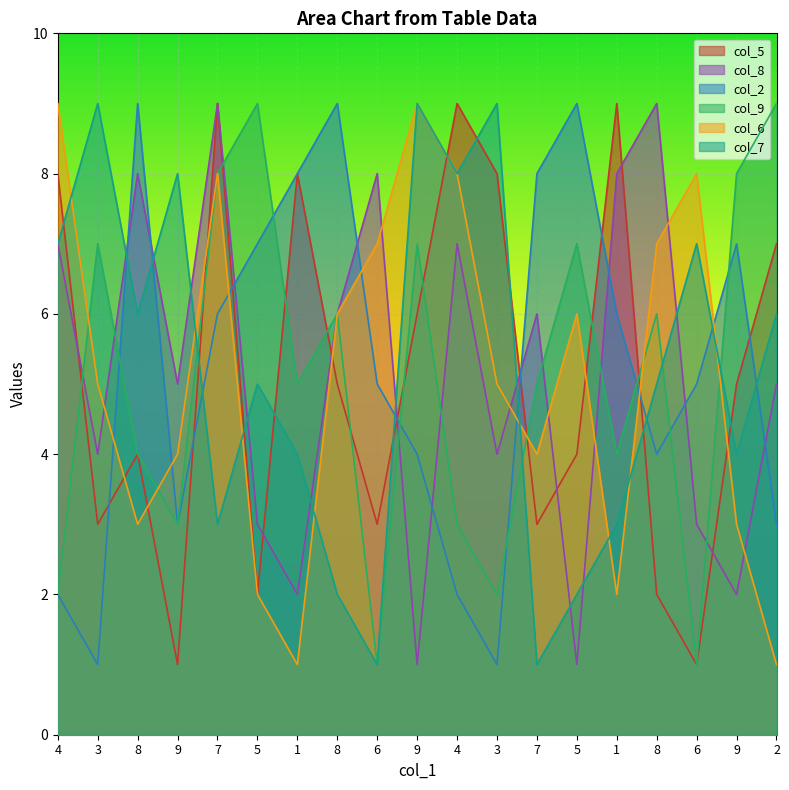

Count the col_6 values in the range 3 to 8.

13